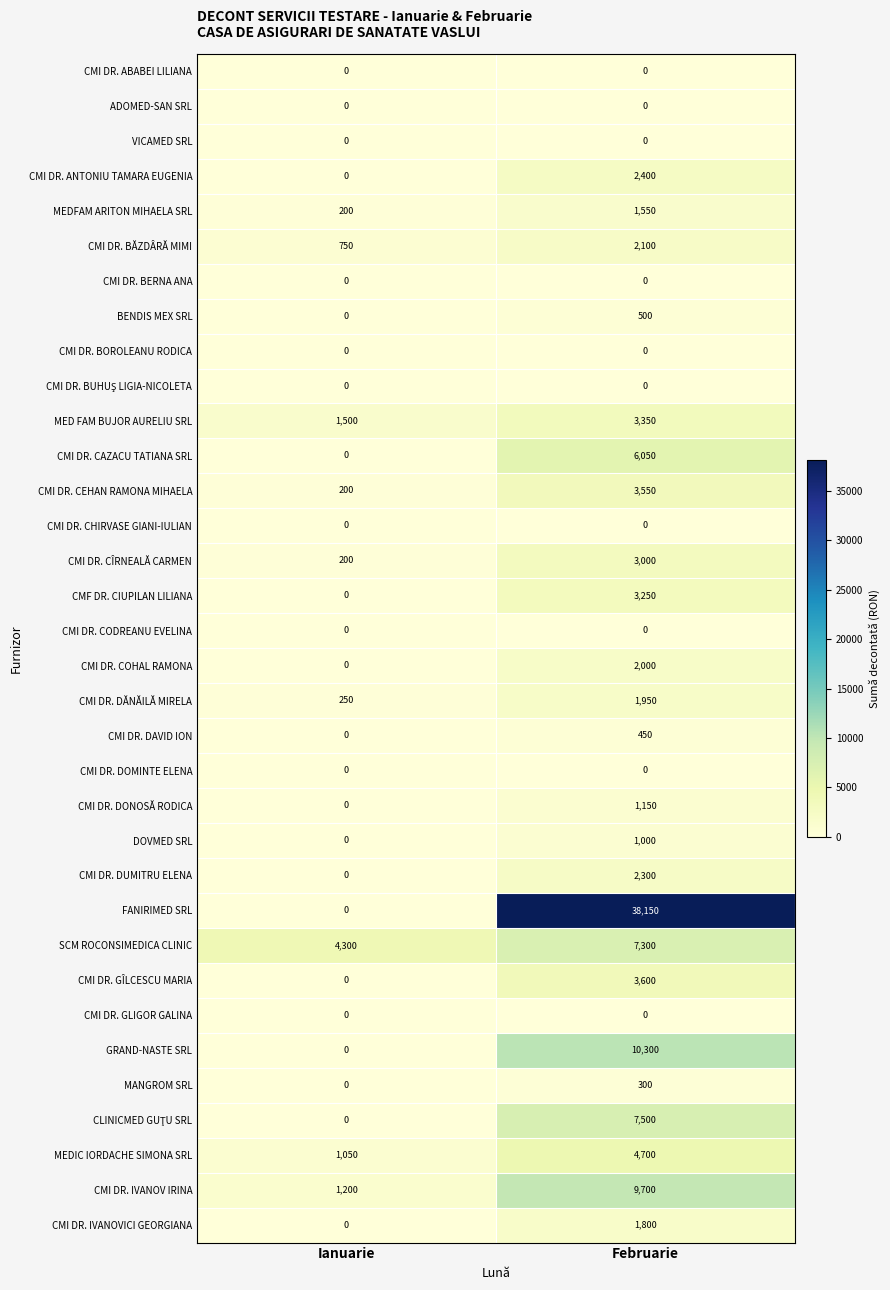

What is the average value of the CMI DR. COHAL RAMONA series?

1000